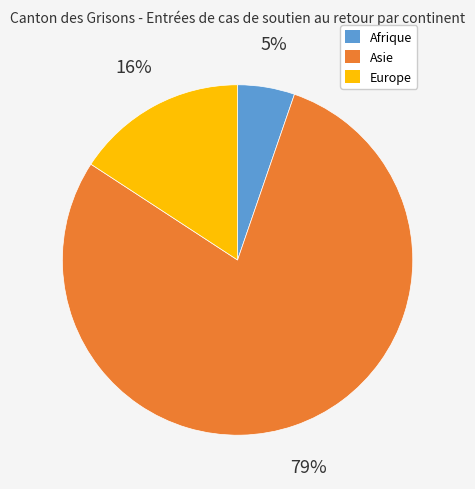

Rank the categories by value from lowest to highest.

Afrique, Europe, Asie